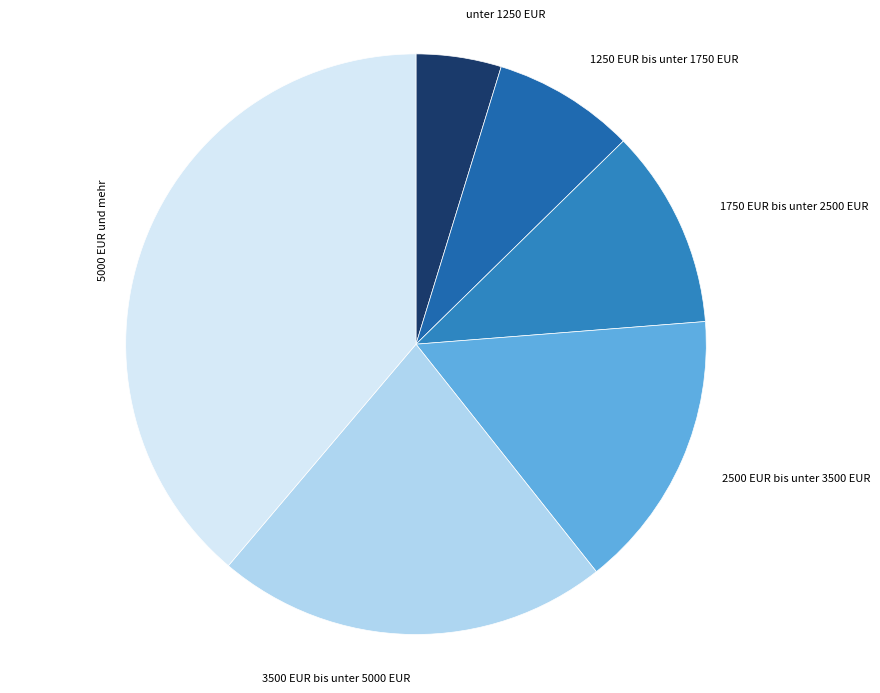

Is the sum of 5000 EUR und mehr and 3500 EUR bis unter 5000 EUR greater than half?

Yes